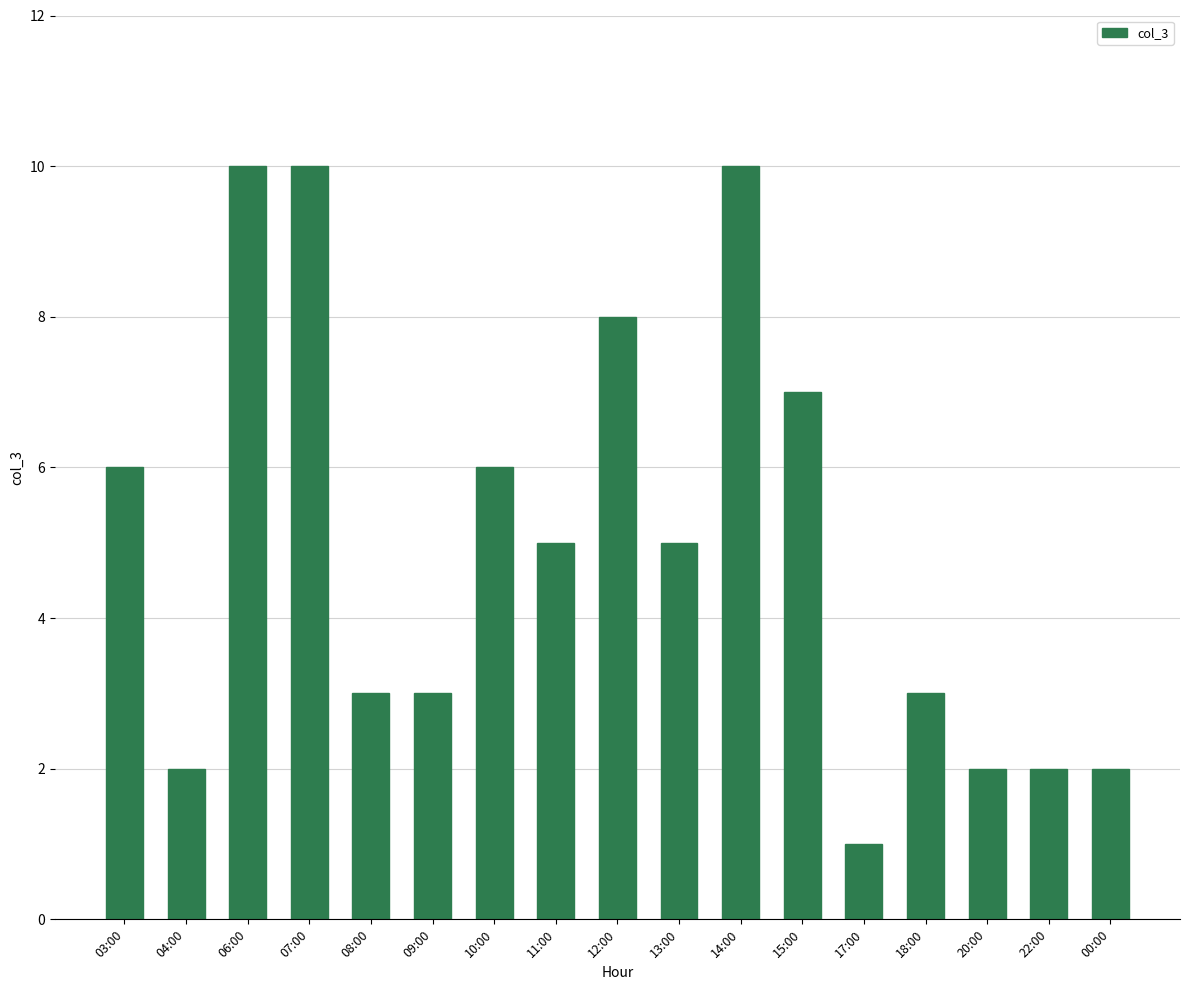

Which has a higher value, 20:00 or 14:00?

14:00